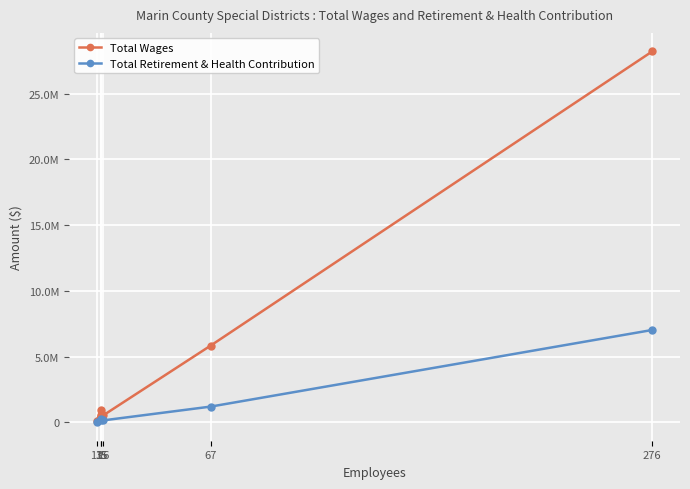

At which category does Total Retirement & Health Contribution reach its first local peak?

15